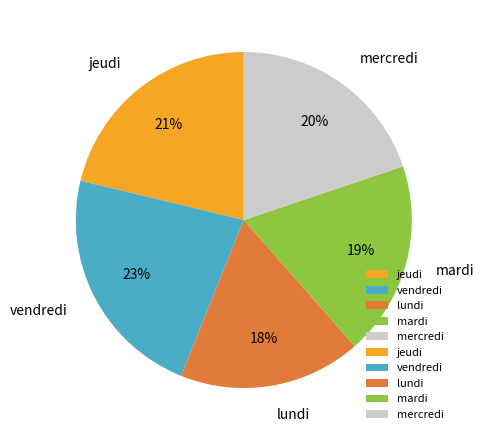

Which slice is the smallest?

lundi